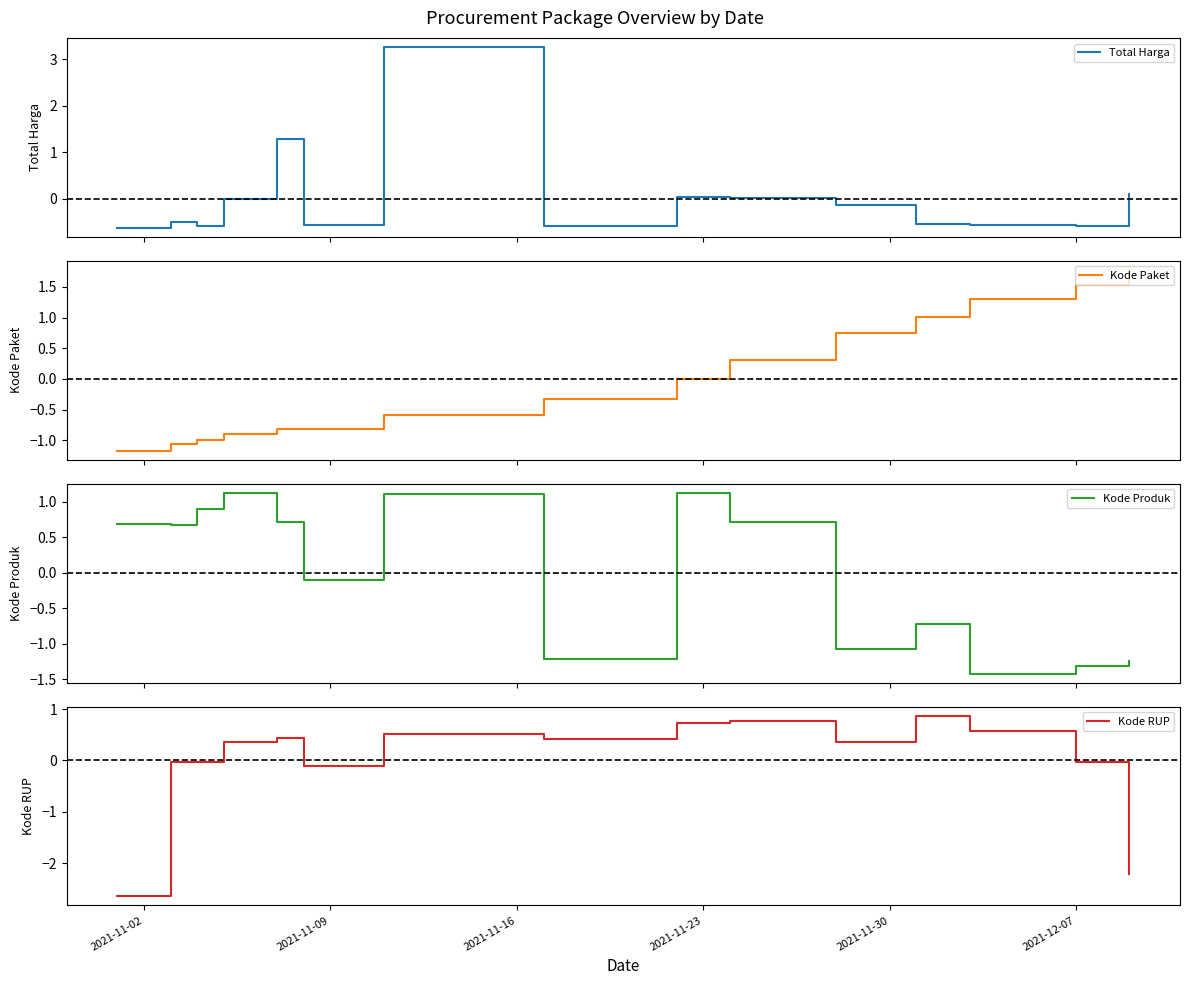

How many lines are shown in the chart?

4